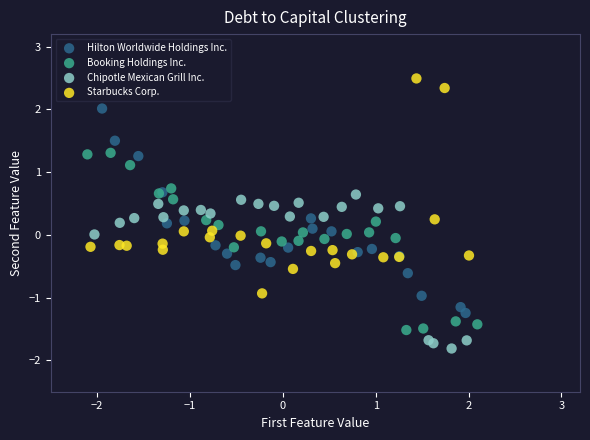

What are all the series names shown in the legend?

Hilton Worldwide Holdings Inc., Booking Holdings Inc., Chipotle Mexican Grill Inc., Starbucks Corp.